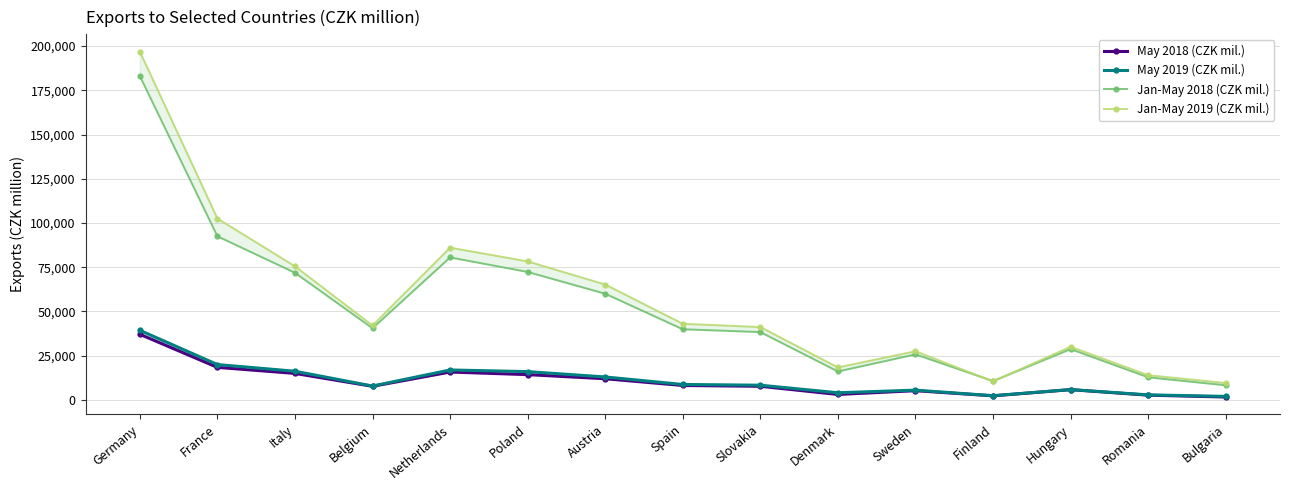

Is the value of May 2019 (CZK mil.) at Denmark greater than the value of May 2018 (CZK mil.) at Spain?

No